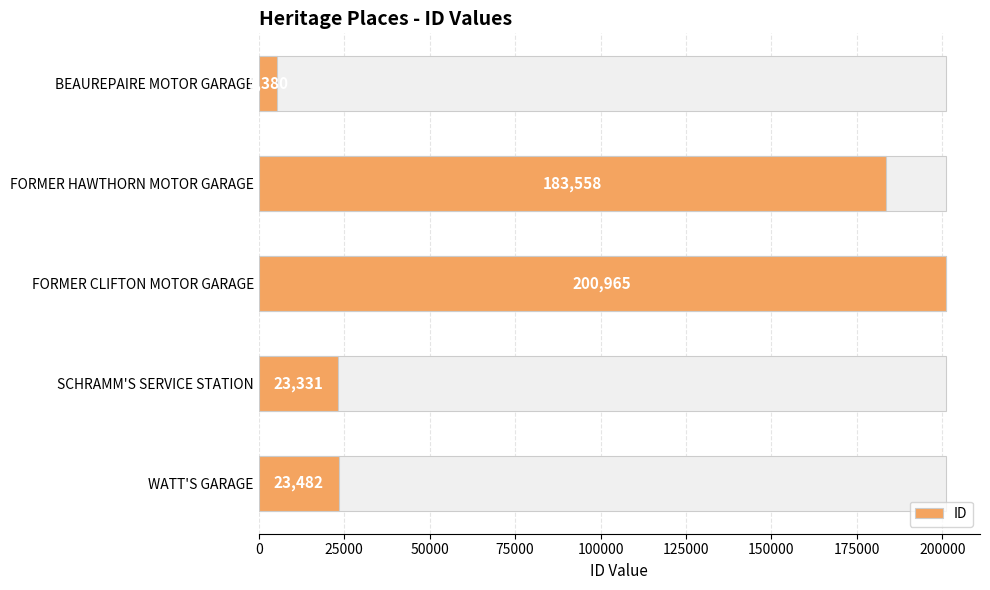

What is the maximum value shown in the chart?

200965